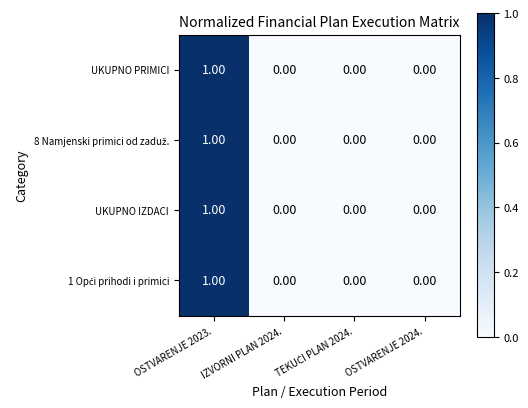

At which category is the sum across all series the highest?

OSTVARENJE 2023.